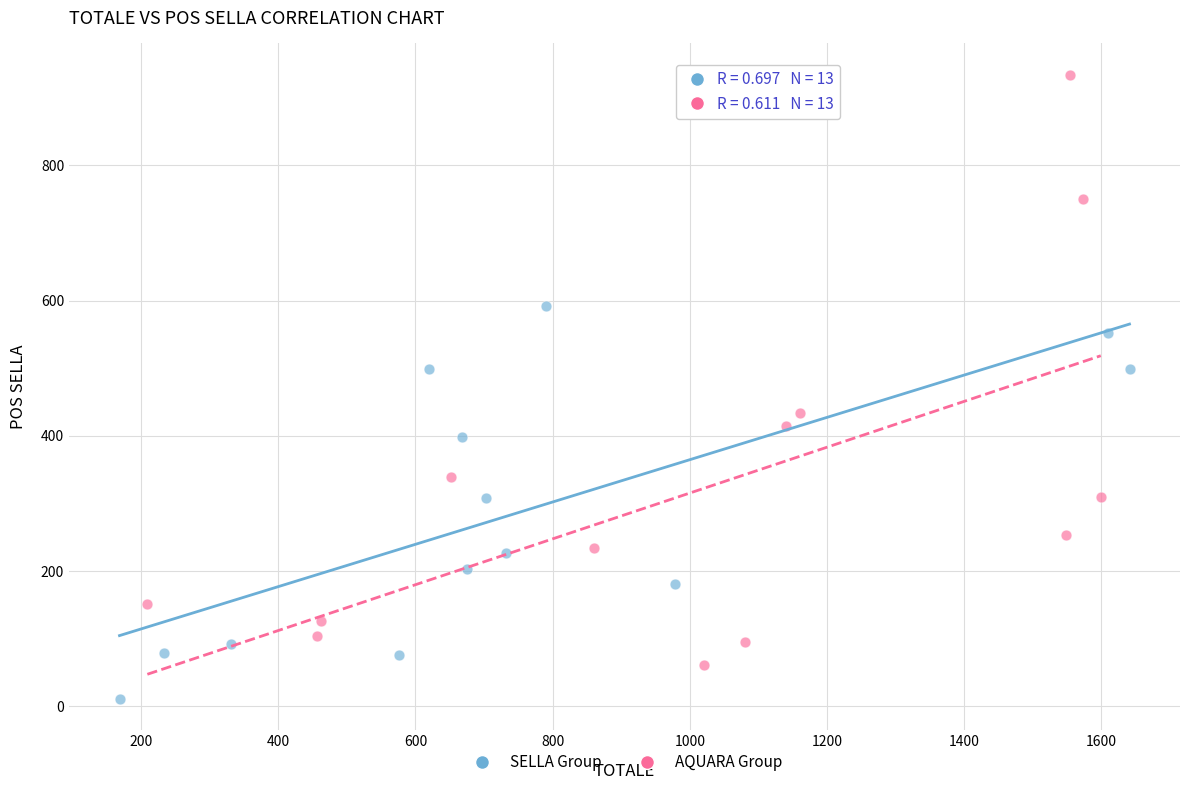

Which series contains the lowest Y value?

SELLA Group